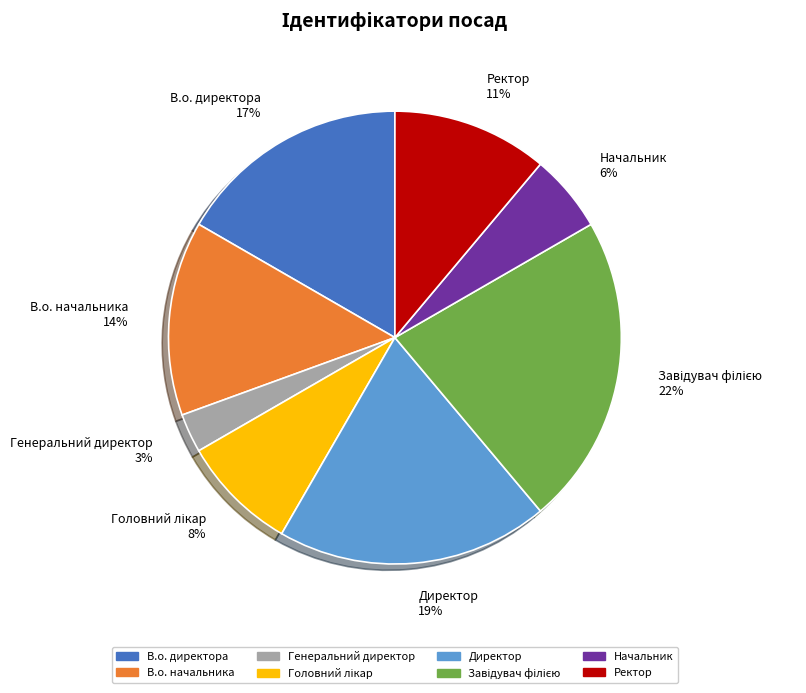

To the nearest percent, what is the average slice percentage?

12%